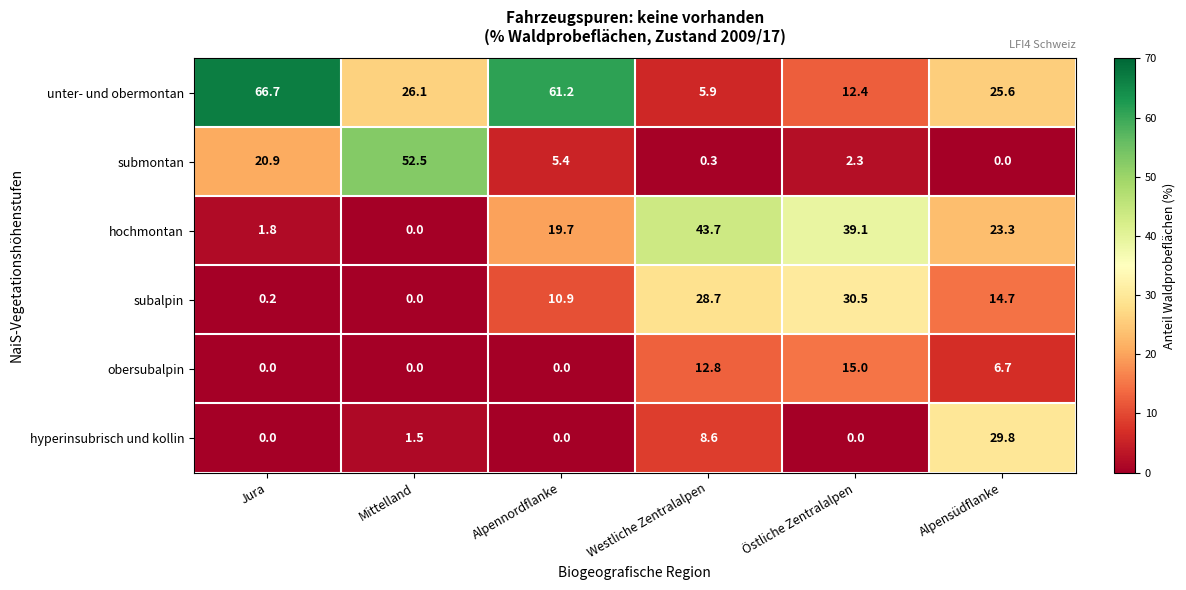

How many values in subalpin are above zero?

5